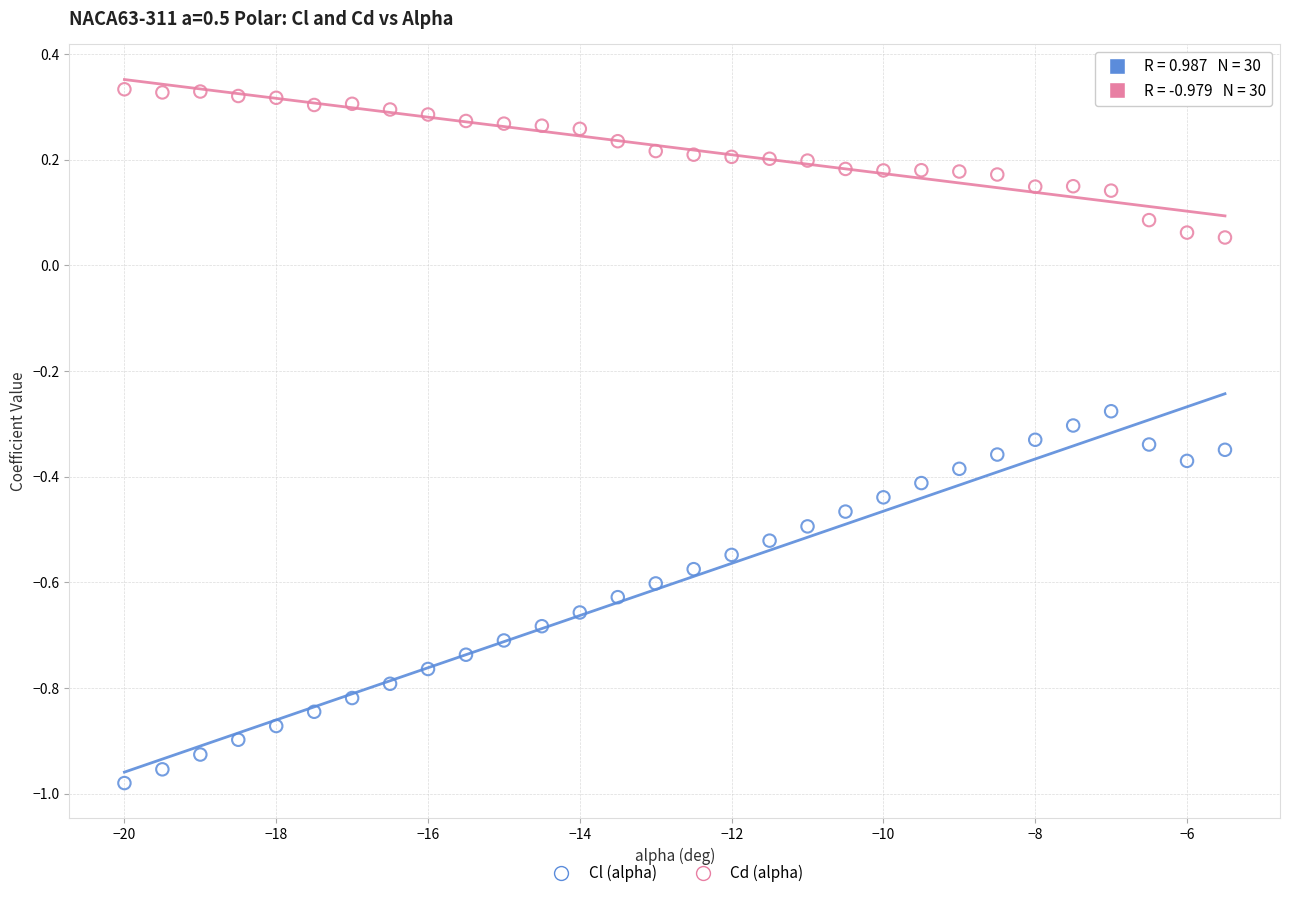

Which series reaches the minimum Y coordinate?

Cl (alpha)